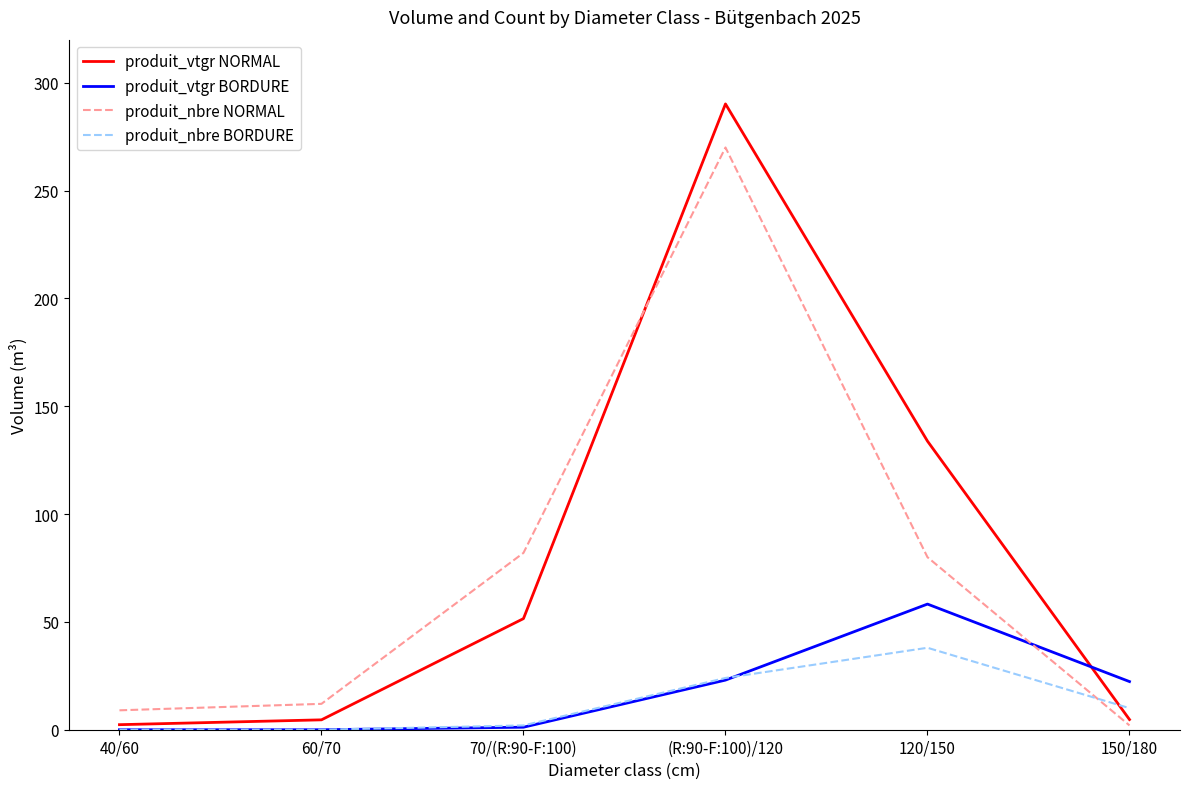

Count the number of categories in the chart.

6